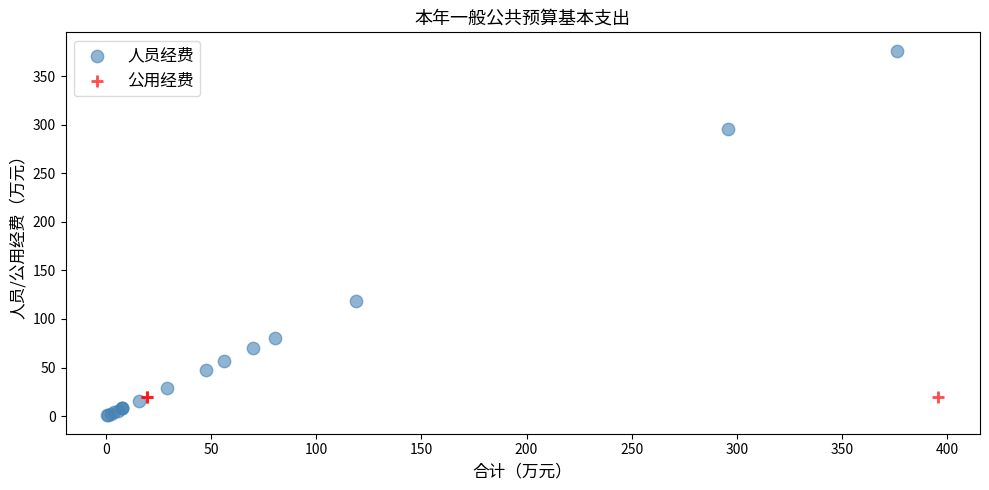

Which series reaches the minimum Y coordinate?

人员经费